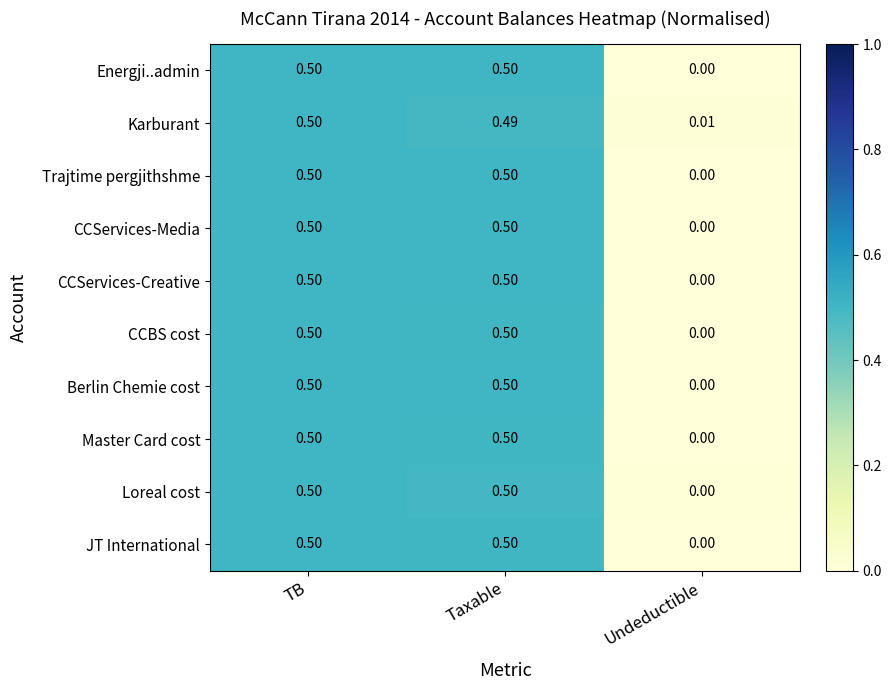

At which category does the chart reach its minimum across all series?

Undeductible